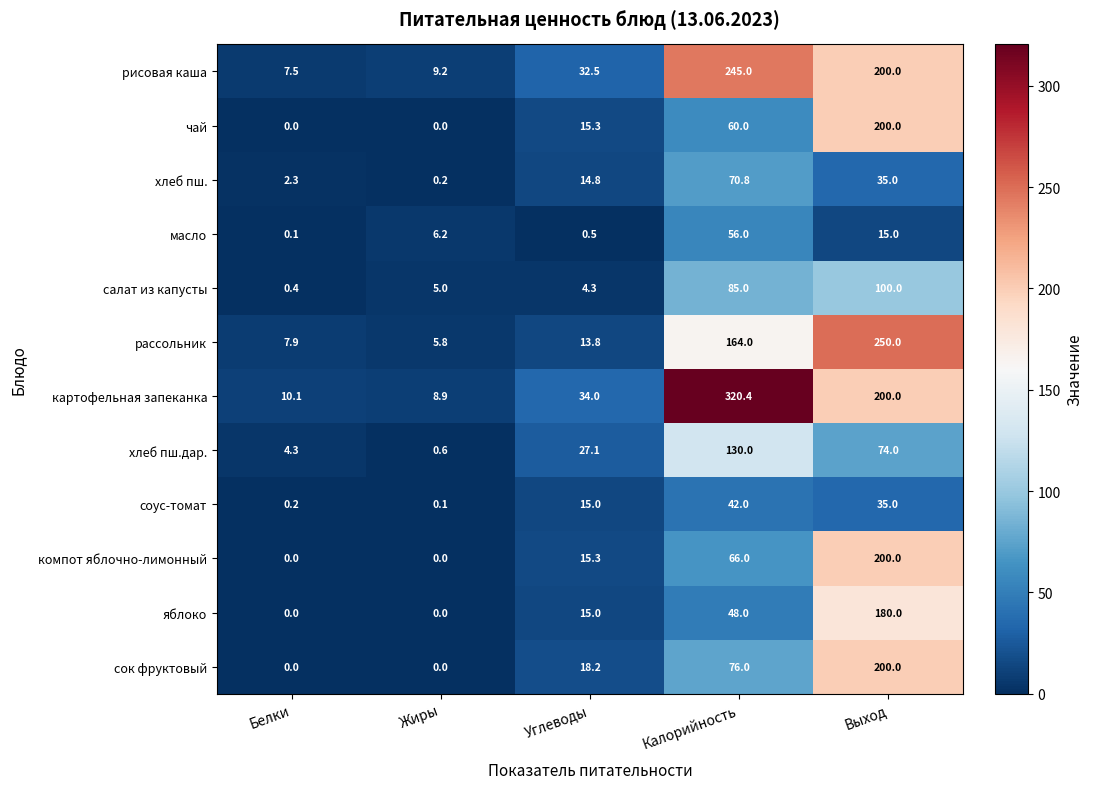

List the labels in order of салат из капусты value, largest first.

Выход, Калорийность, Жиры, Углеводы, Белки